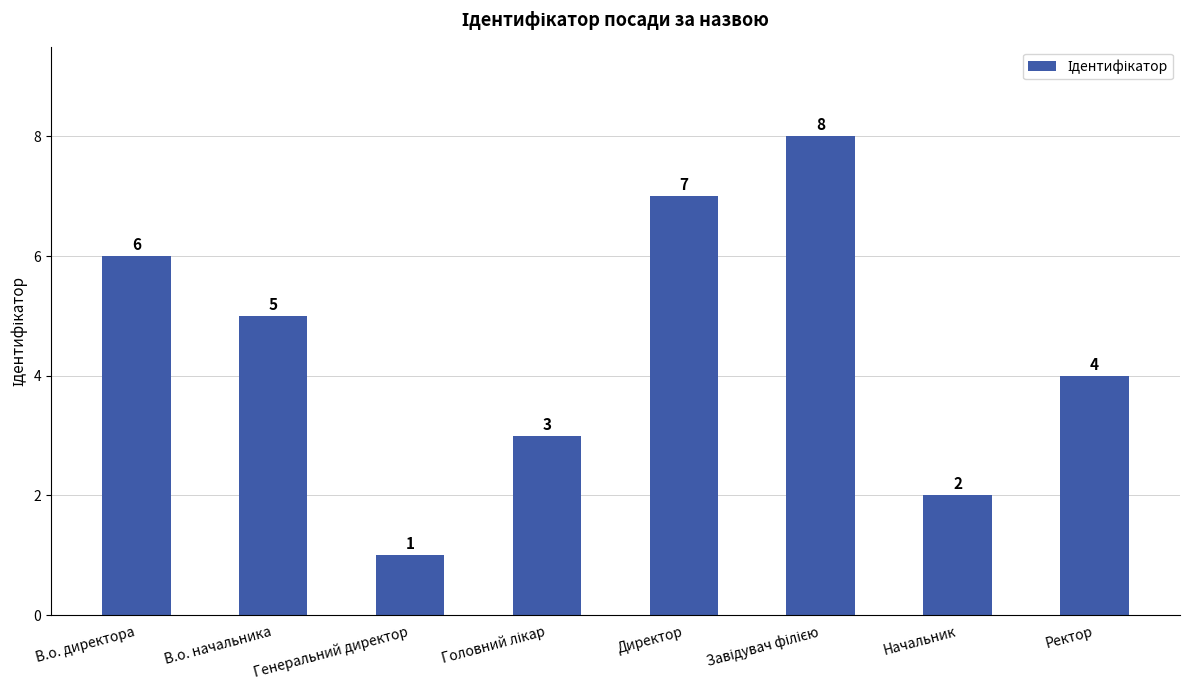

What is the difference between the values at Начальник and Ректор?

2